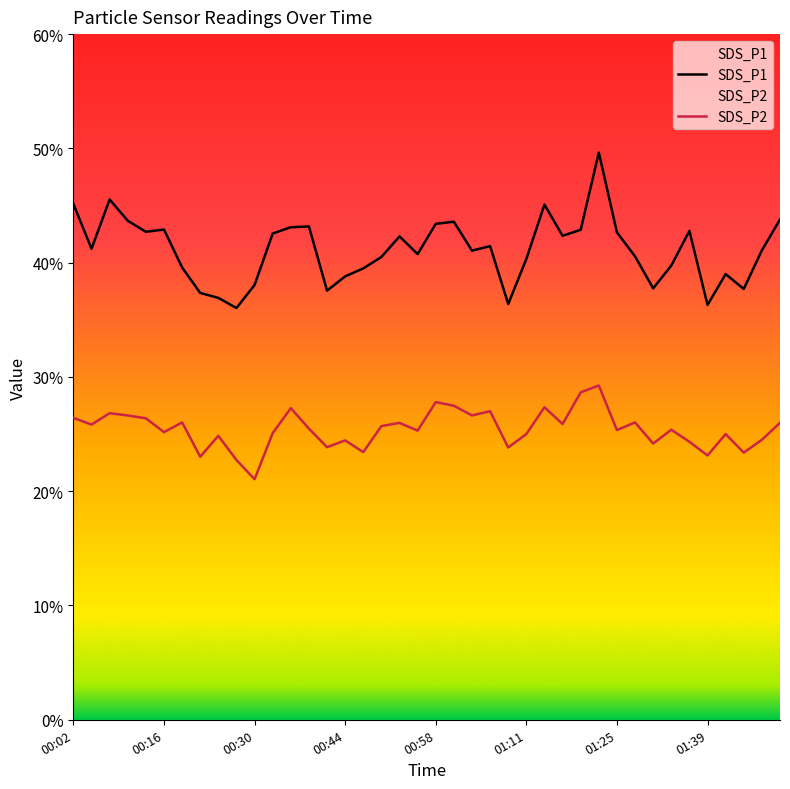

What is the value of the SDS_P2 point at the 8th from the left?

23.0